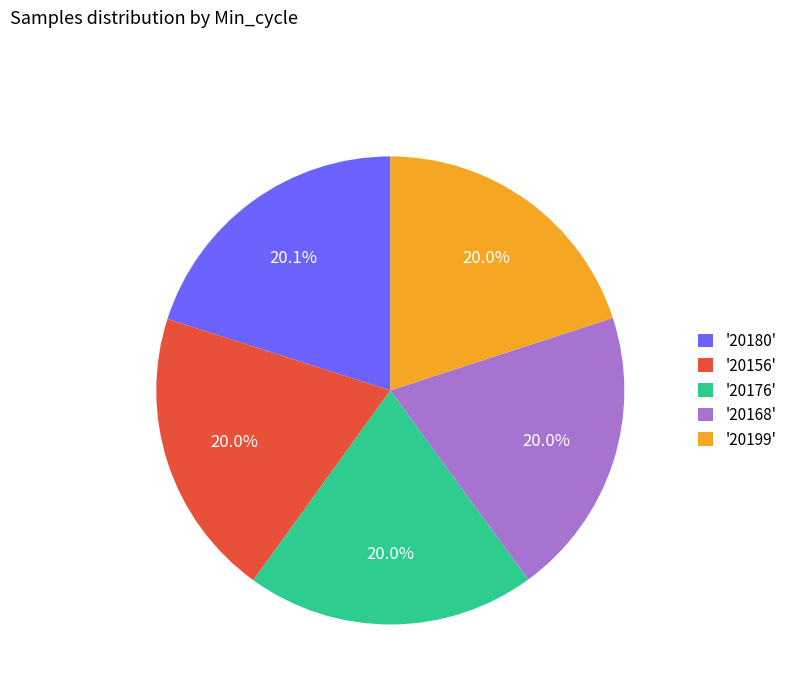

What portion of the pie excludes '20180'?

79.9%